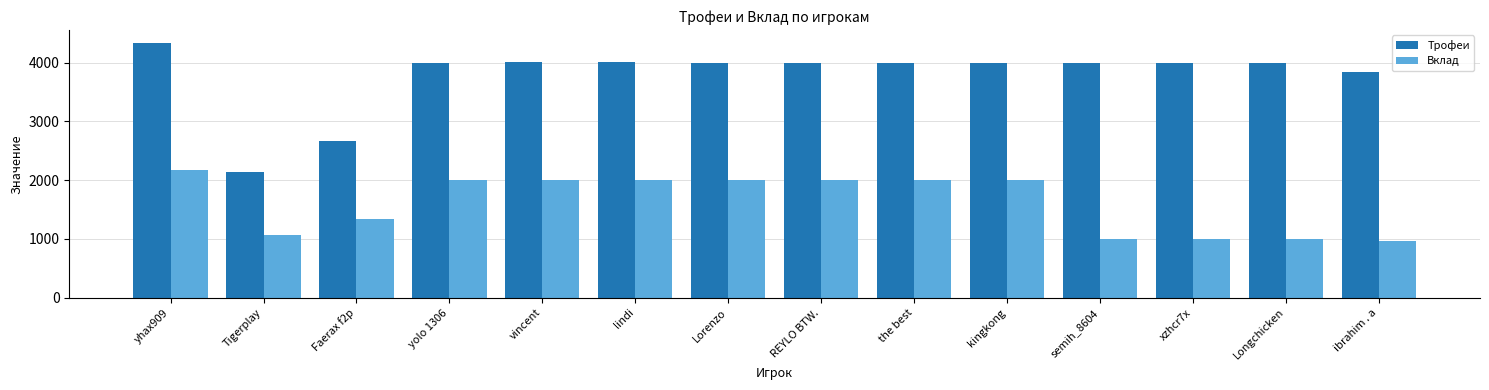

Rank the series at kingkong from lowest to highest value.

Вклад, Трофеи